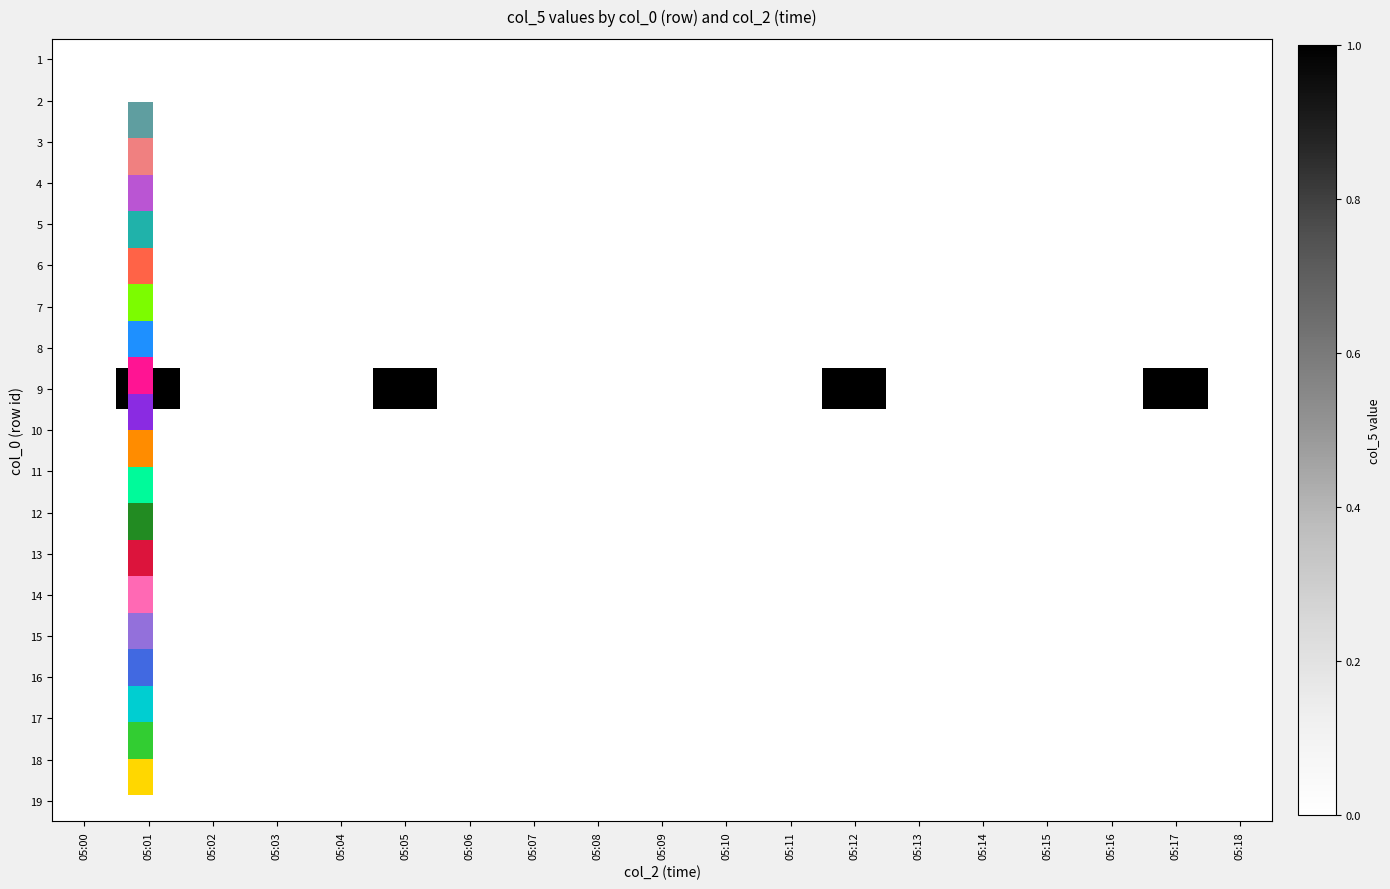

Which category has the highest value in the 1 series?

05:00